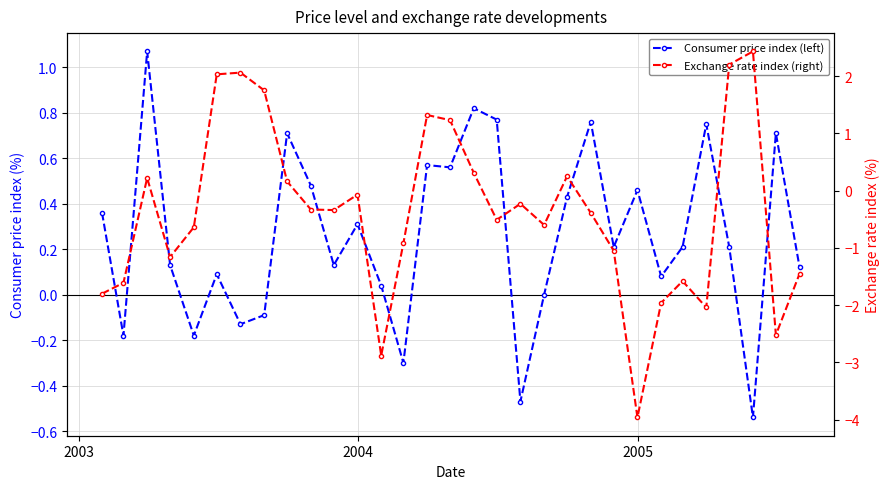

True or false: Consumer price index (left) and Exchange rate index (right) cross at least once.

True